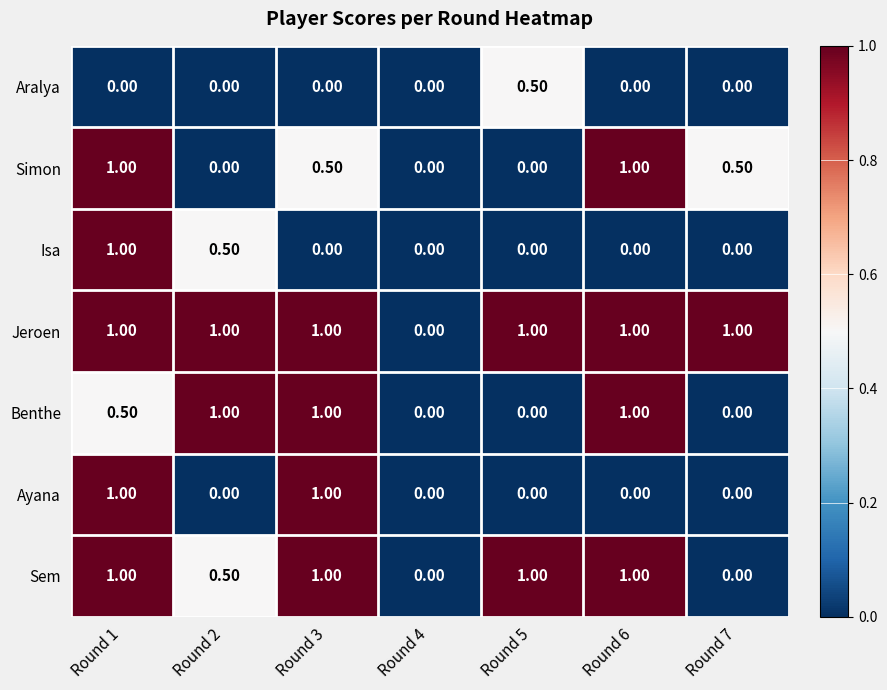

What is the average value of the Benthe series?

0.5